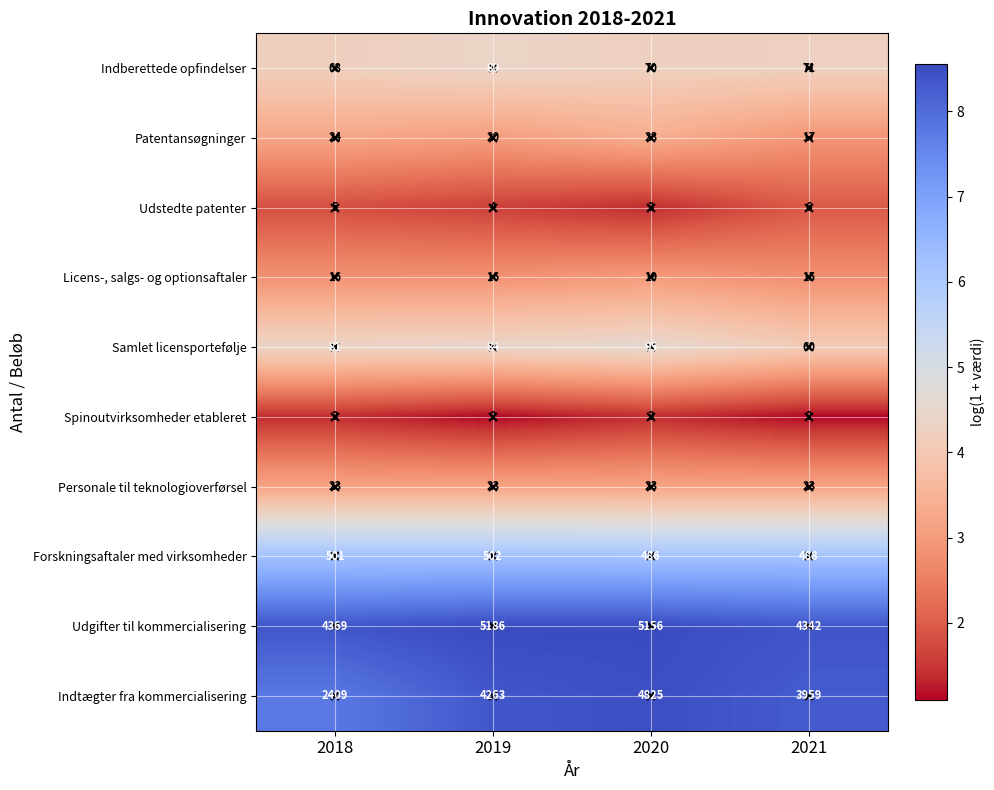

What is the difference between the maximum and second lowest values in the Forskningsaftaler med virksomheder series?

14